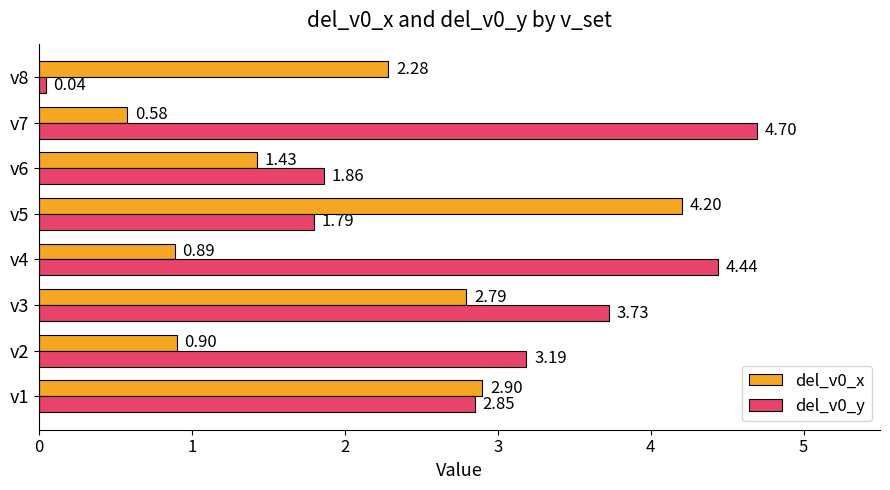

What is the difference between the highest and lowest values at v6?

0.4